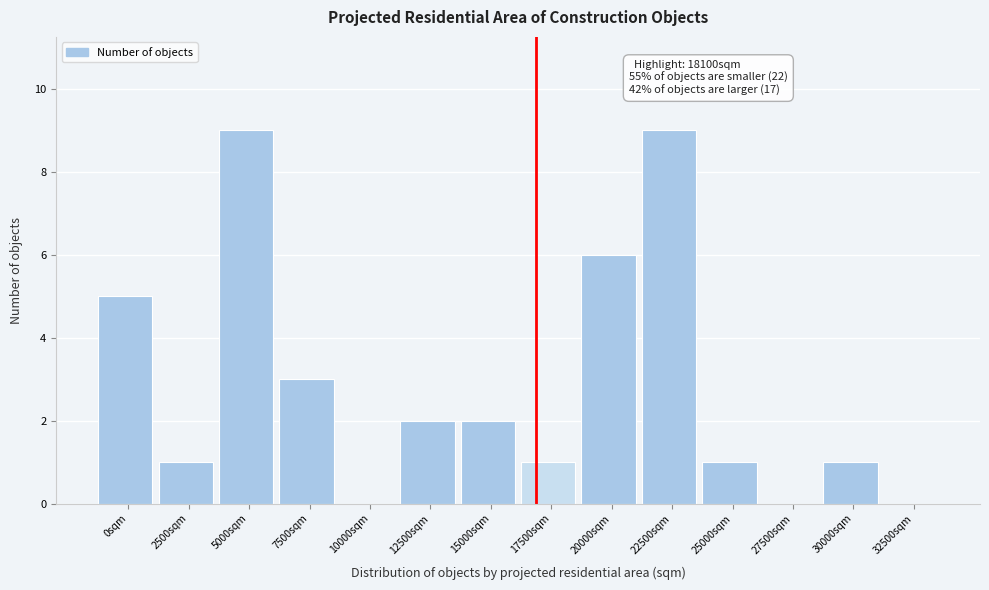

Reading left to right, transcribe all the data shown in this chart.

0sqm=5	2500sqm=1	5000sqm=9	7500sqm=3	10000sqm=0	12500sqm=2	15000sqm=2	17500sqm=1	20000sqm=6	22500sqm=9	25000sqm=1	27500sqm=0	30000sqm=1	32500sqm=0